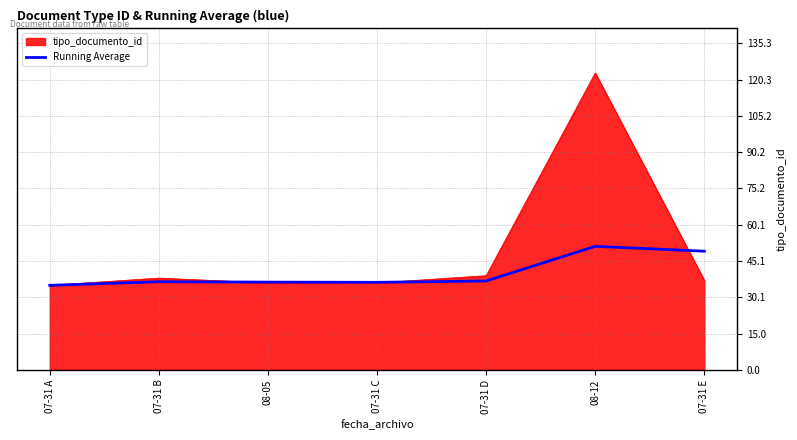

What is the smallest value displayed?

35.0